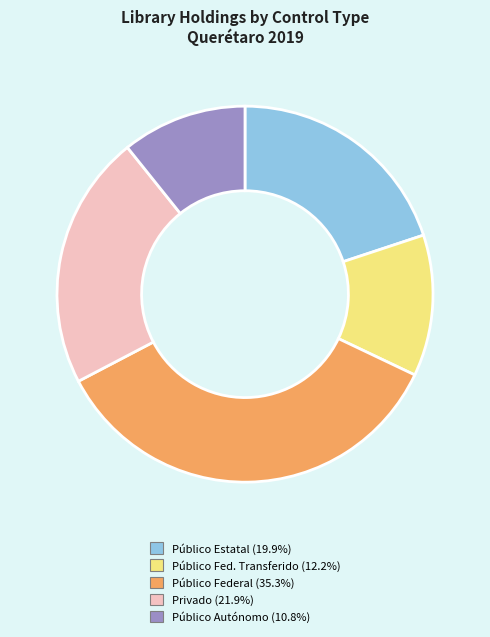

What is the ratio of the value at Público Estatal (19.9%) to the value at Público Autónomo (10.8%)?

1.9